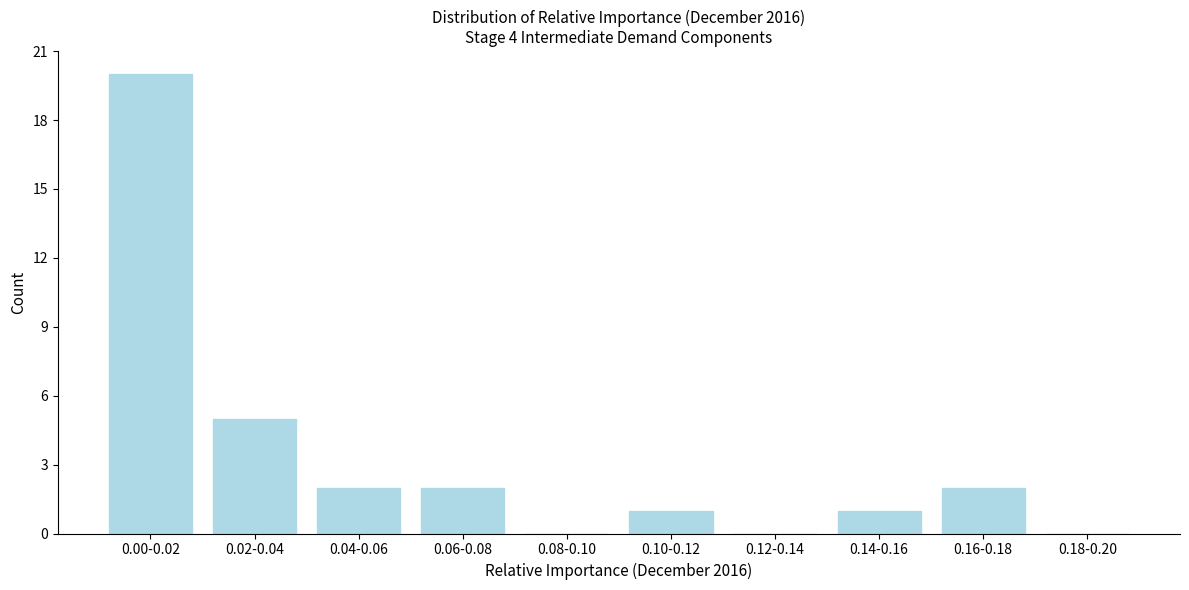

Reading left to right, list all the values displayed in this chart.

0.00-0.02=20	0.02-0.04=5	0.04-0.06=2	0.06-0.08=2	0.08-0.10=0	0.10-0.12=1	0.12-0.14=0	0.14-0.16=1	0.16-0.18=2	0.18-0.20=0